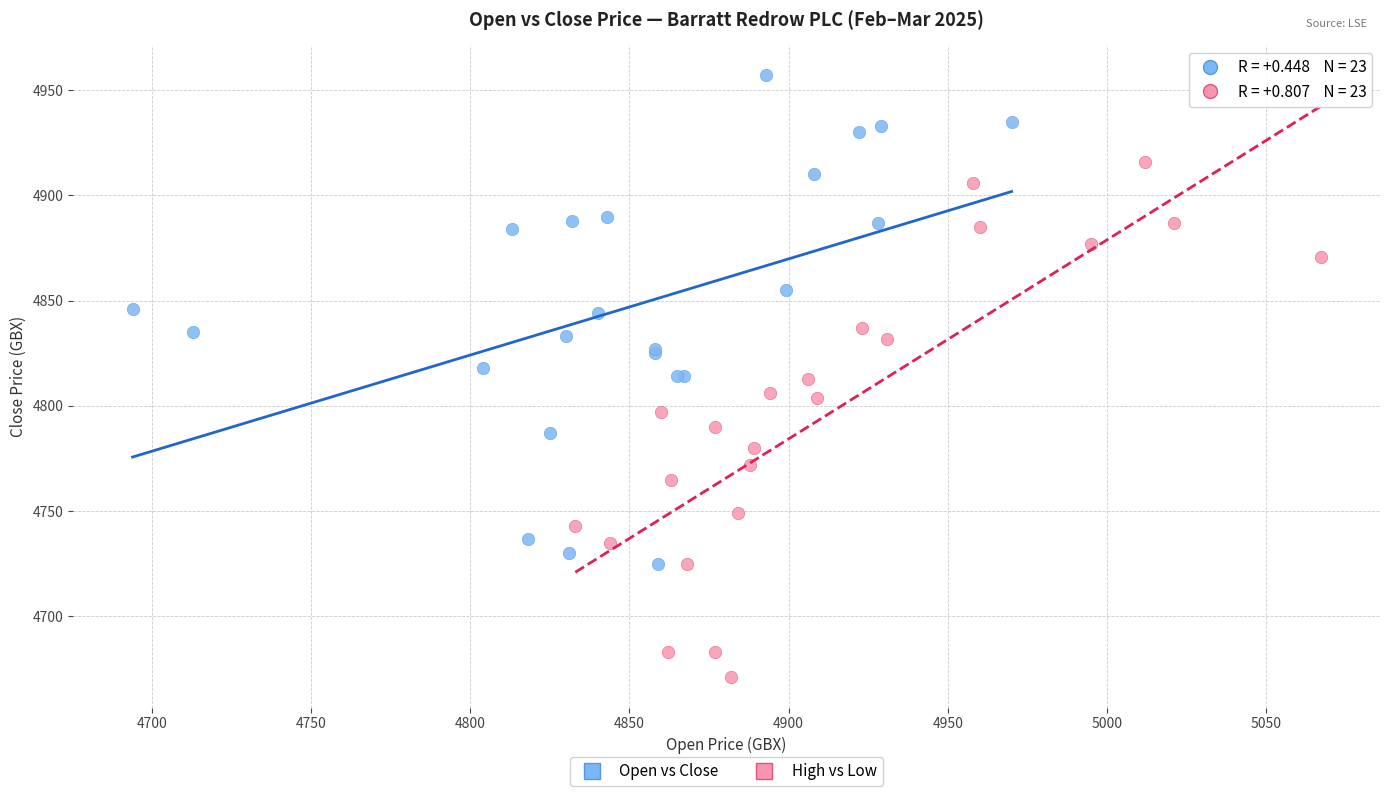

Which series has the widest spread of Y values?

High vs Low